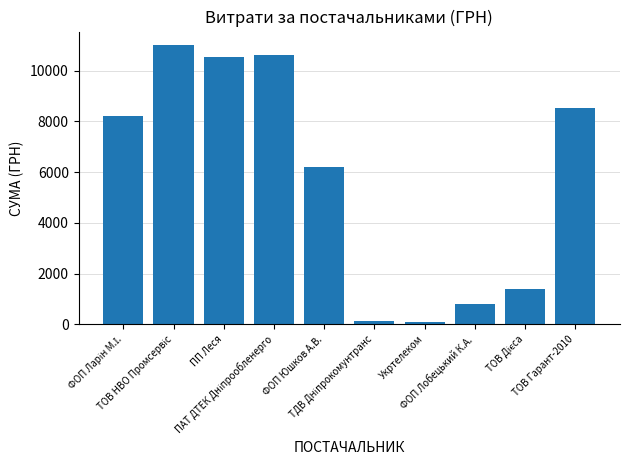

How many bars are there in total?

10